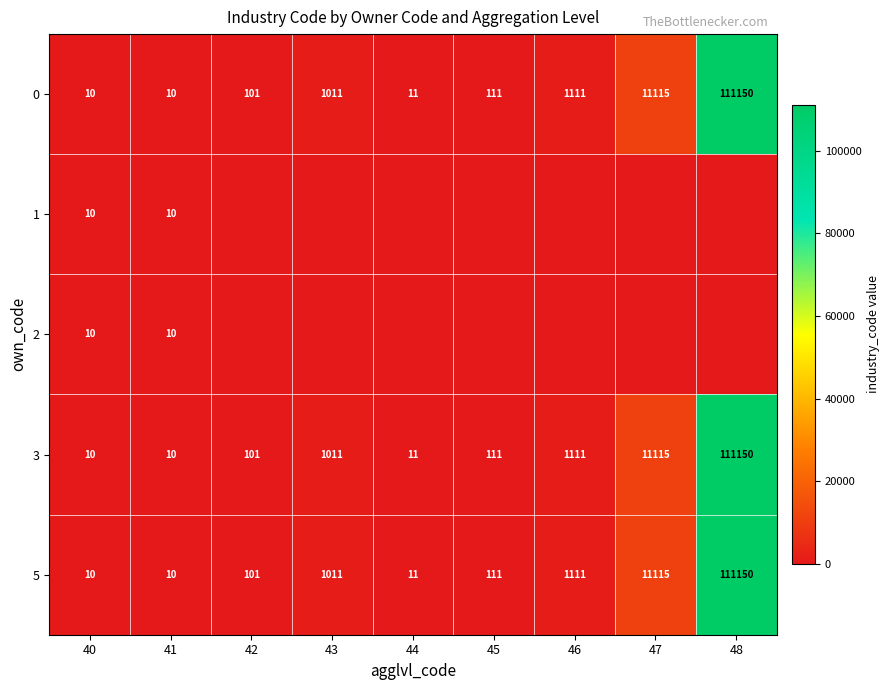

Is the value of 5 at 45 greater than the value of 0 at 44?

Yes